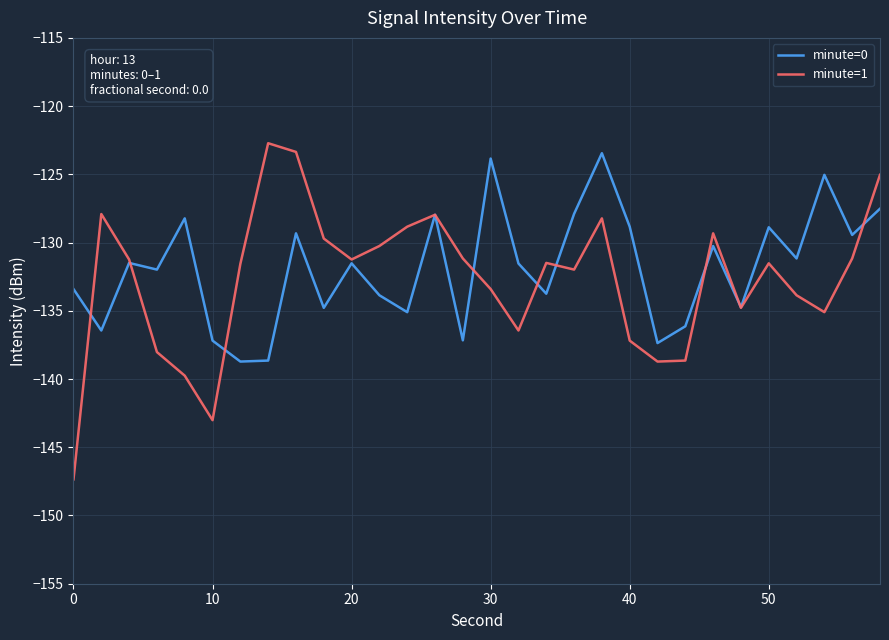

What is the maximum value shown in the chart?

-122.7